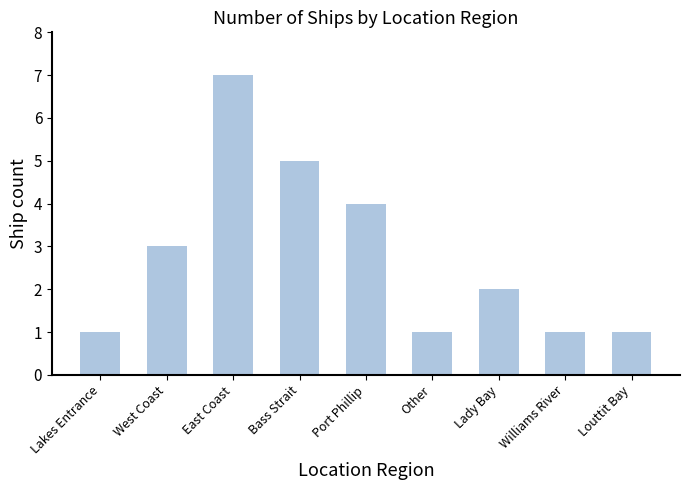

True or false: the data shows 1 at Lakes Entrance.

True